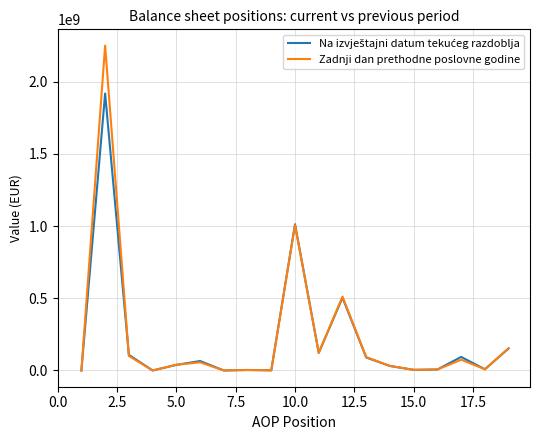

In Zadnji dan prethodne poslovne godine, how many points are lower than both neighbors (excluding endpoints)?

6